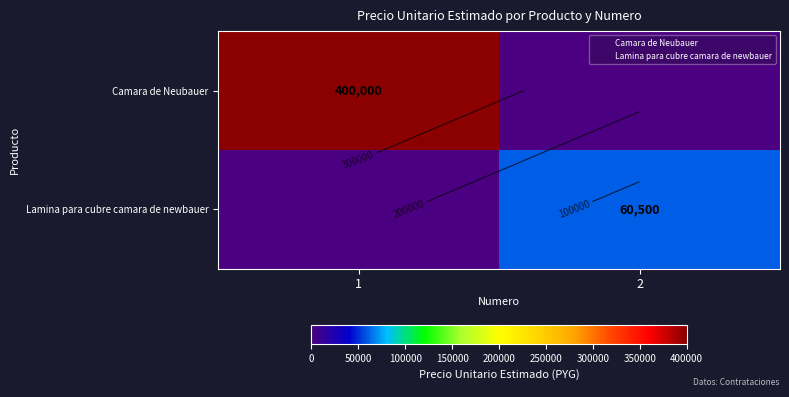

Which series has the largest total across all categories?

Camara de Neubauer